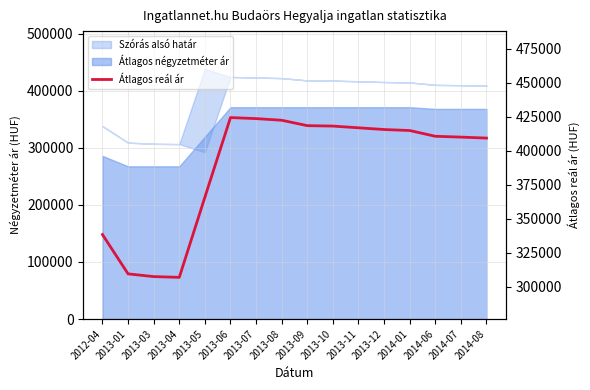

How many interior local valleys (lower than both neighbors) does the data have?

1